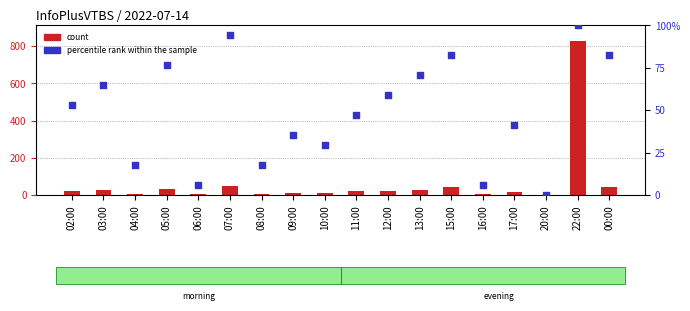

Which series contains the highest Y value?

count